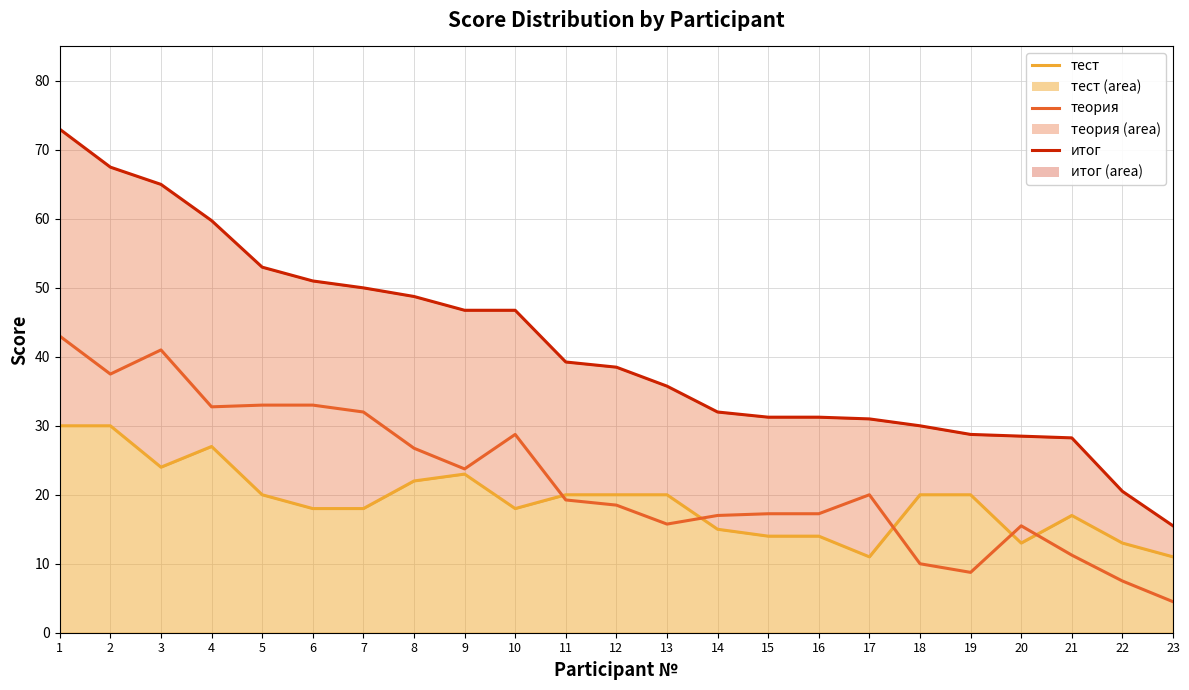

Which label corresponds to the smallest value in the chart?

23